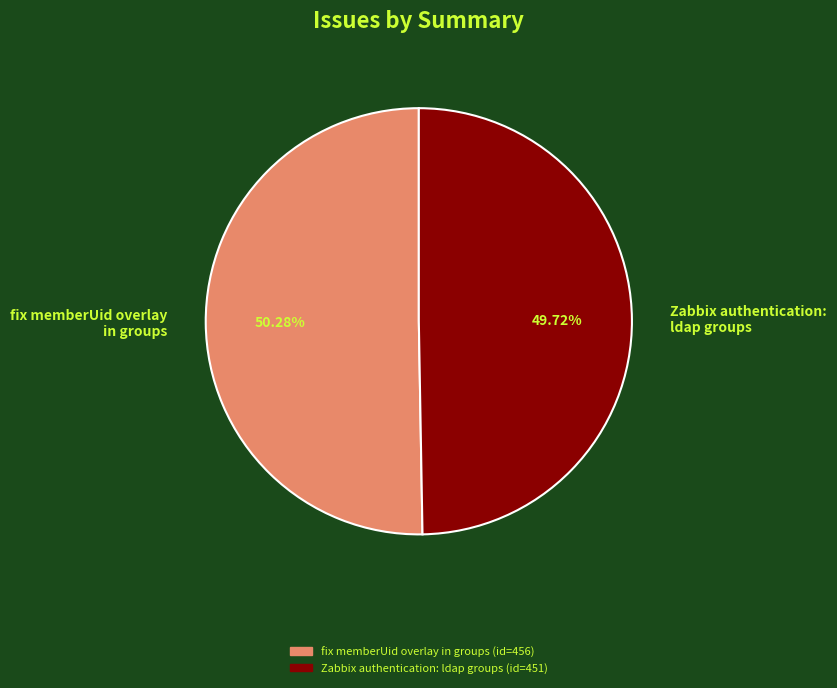

Is the sum of fix memberUid overlay in groups and Zabbix authentication: ldap groups greater than half?

Yes